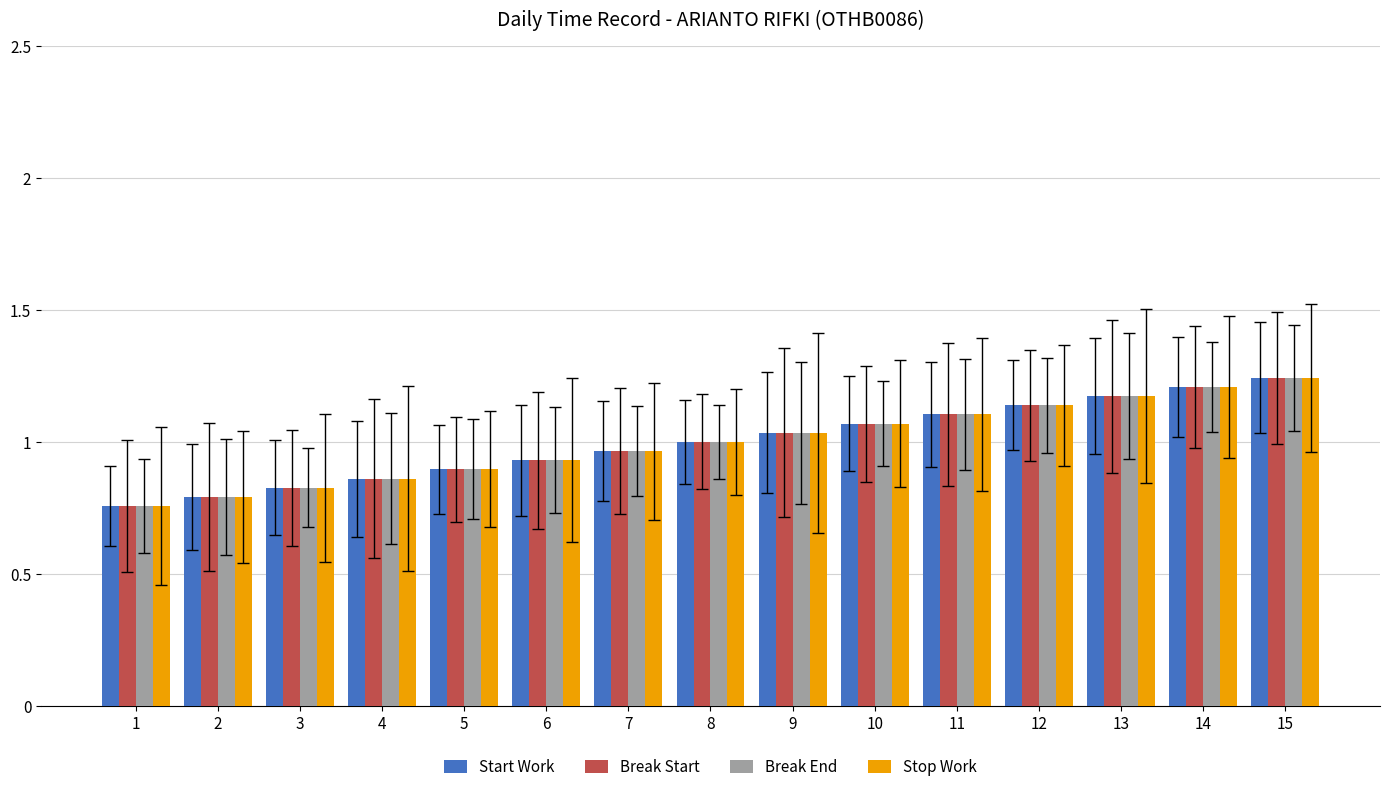

What is the difference between the second highest and minimum values in the Stop Work series?

0.5